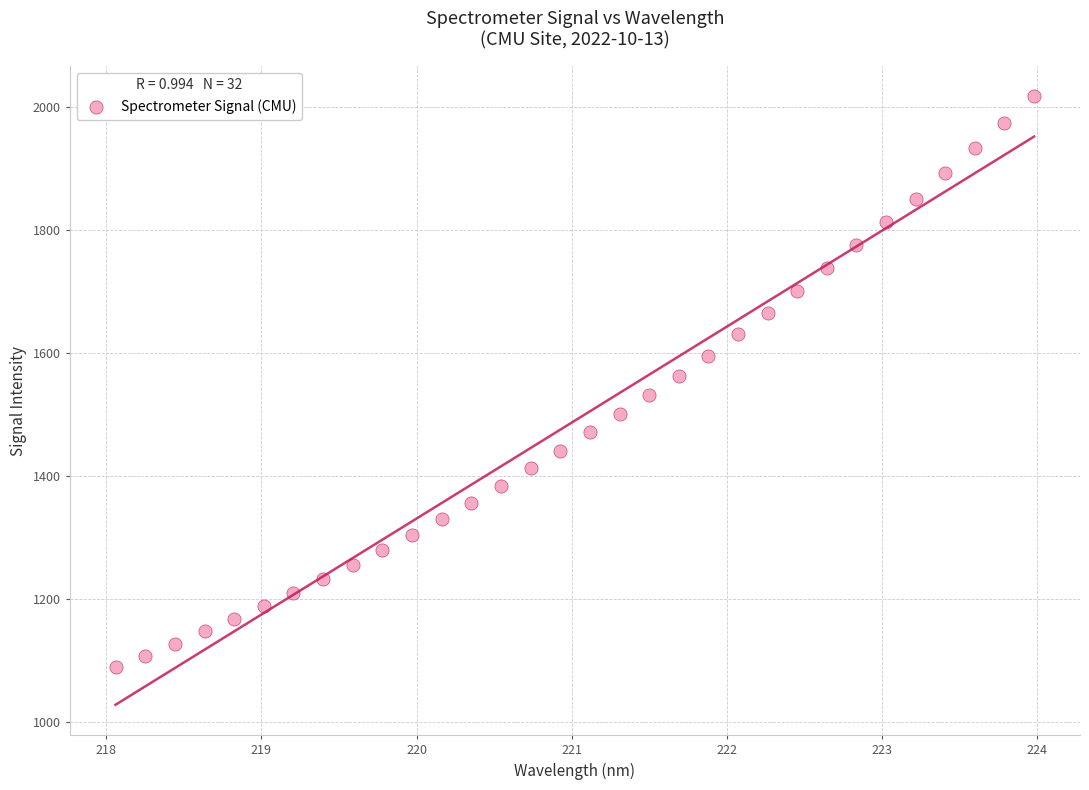

What is the range of X values (max minus min)?

5.9